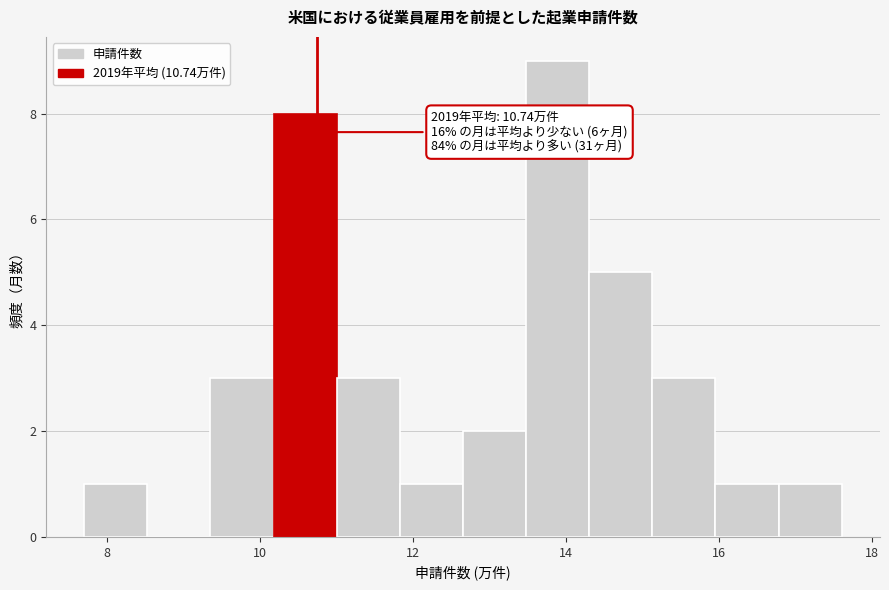

Over which range of the x-axis is the bar tallest?

13.4 to 14.4